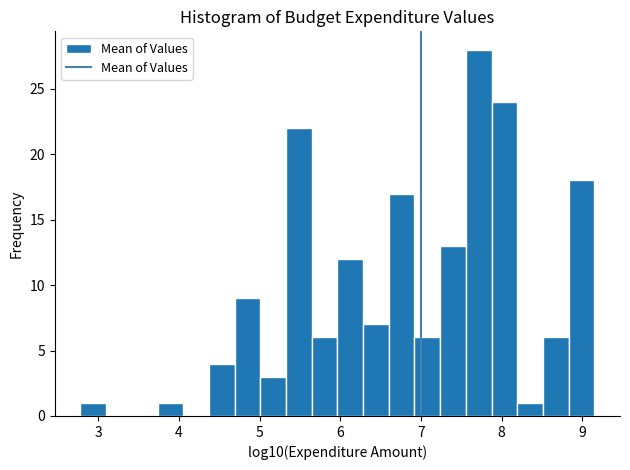

Around what value on the x-axis is the tallest bar? Give the approximate position of its centre, as read against the axis.

7.7